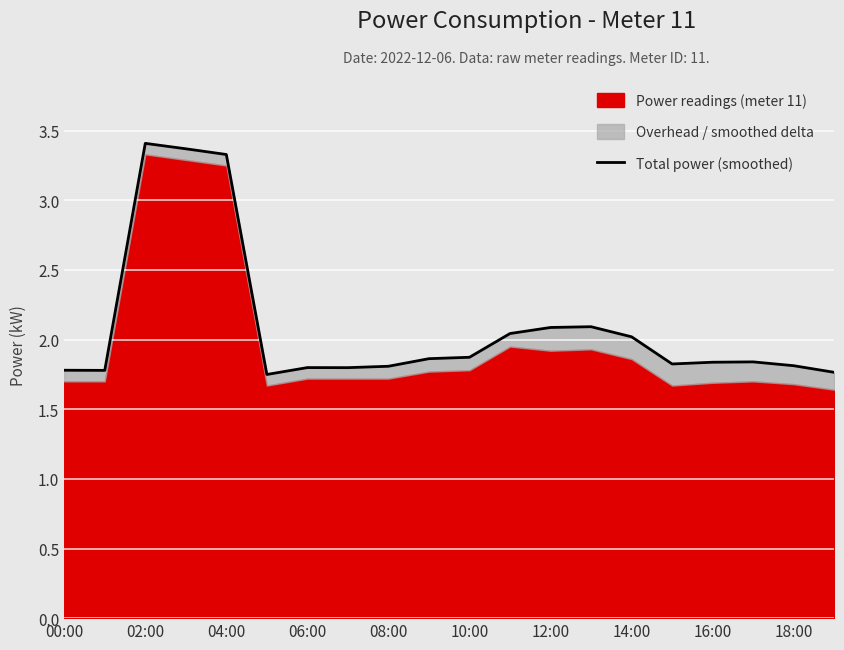

What is the label of the 12th point from the left?

11